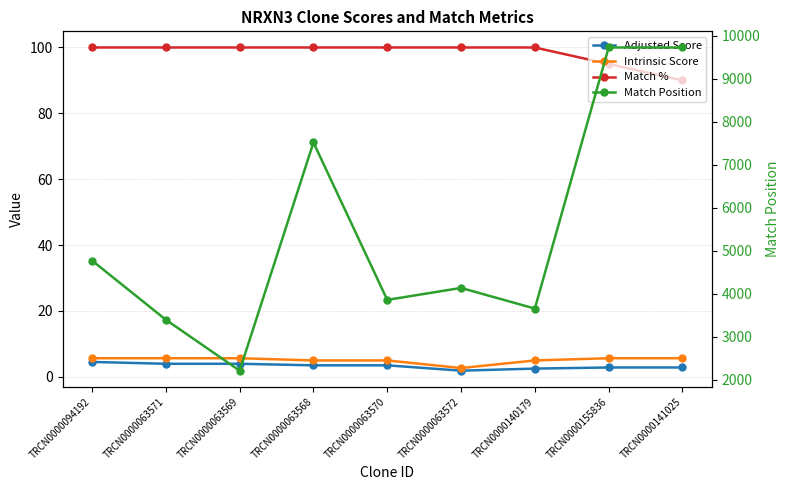

The value of Adjusted Score at TRCN0000140179 is 2.5. True or false?

True